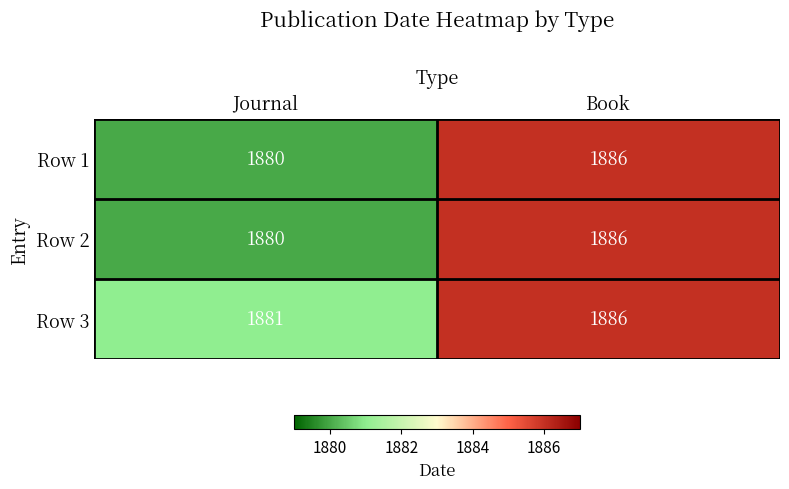

Which category has the highest value in the Row 1 series?

Book